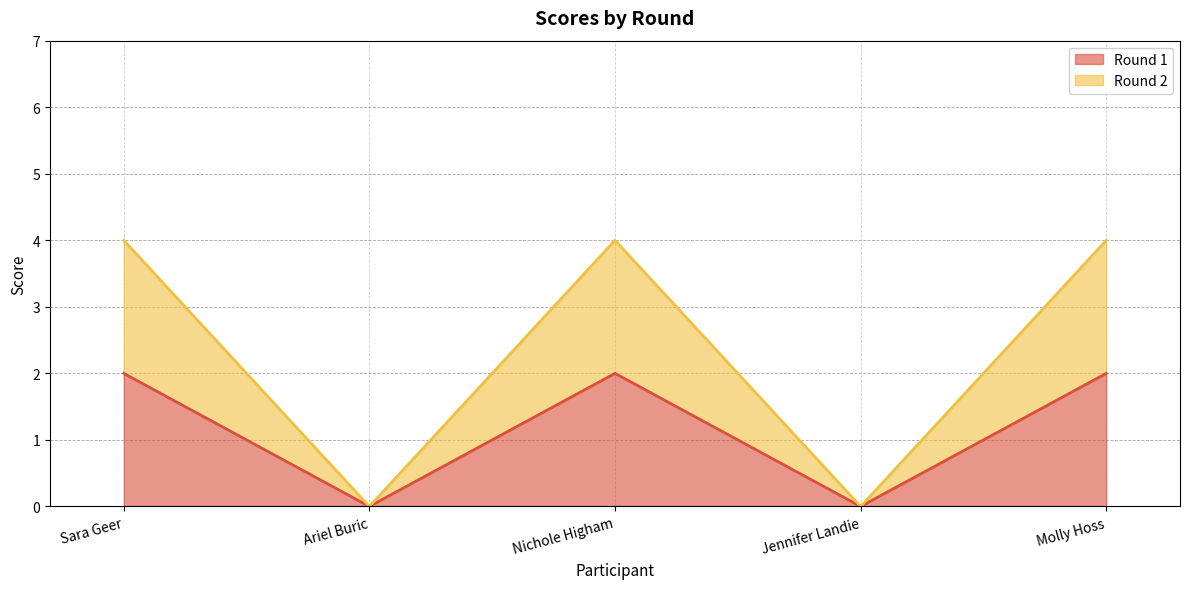

True or false: Round 2 and Round 1 cross at least once.

False